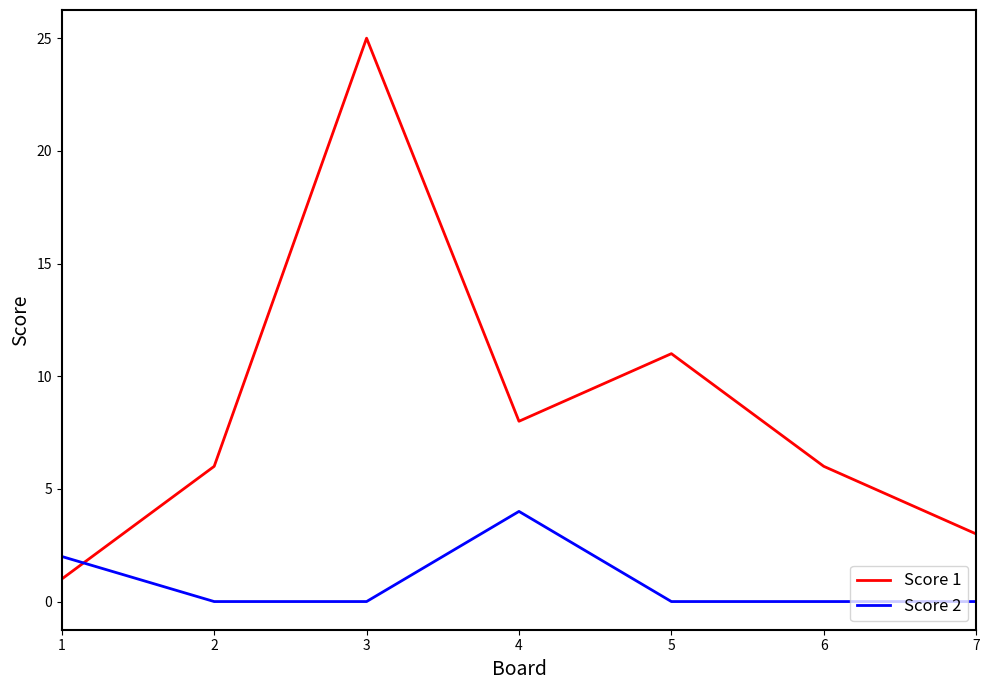

Rank the series by their maximum value, from highest to lowest.

Score 1, Score 2